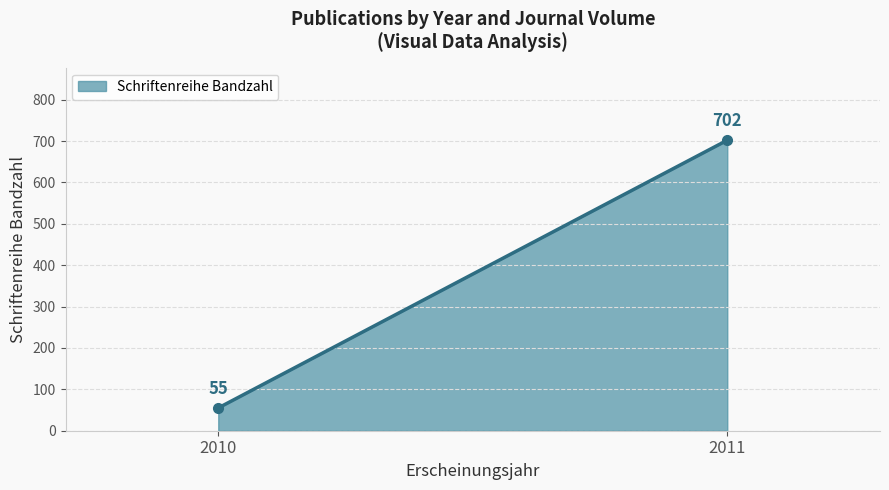

Reading left to right, list all the values displayed in this chart.

55	702